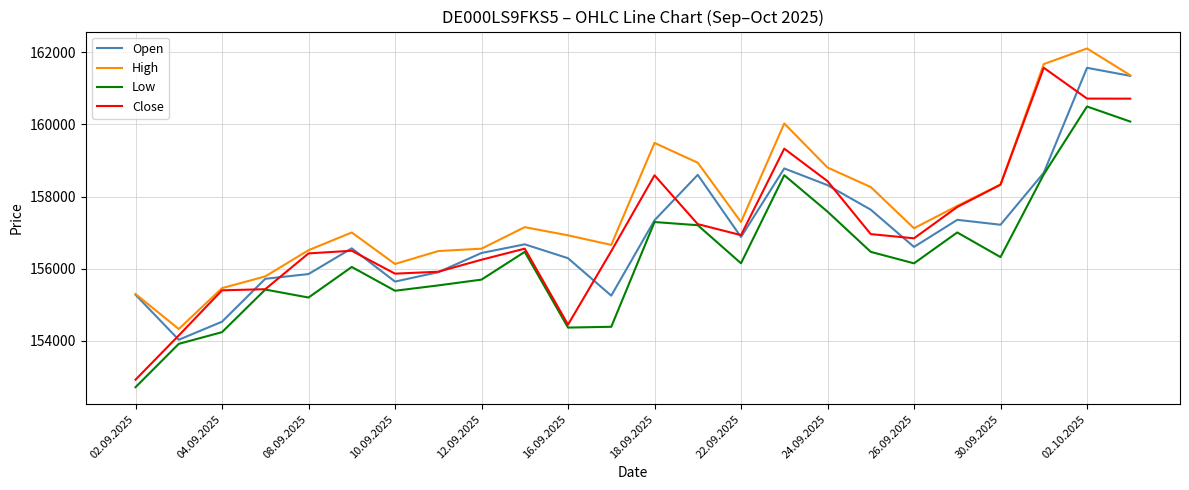

What is the highest value of the Low series?

160497